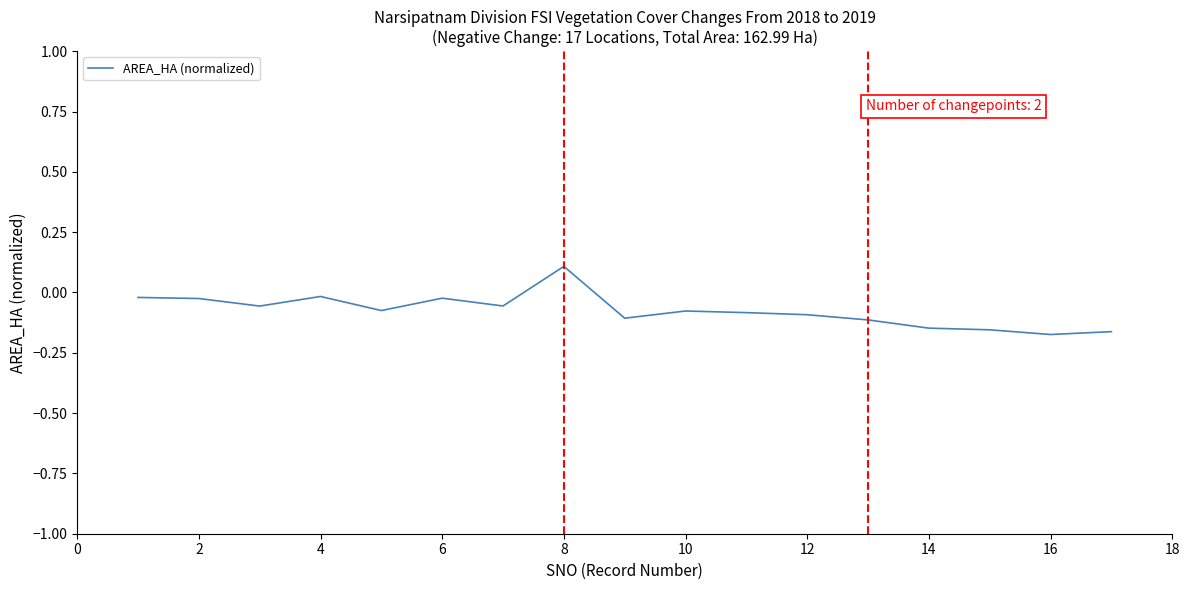

What is the difference between the maximum and minimum values?

0.3